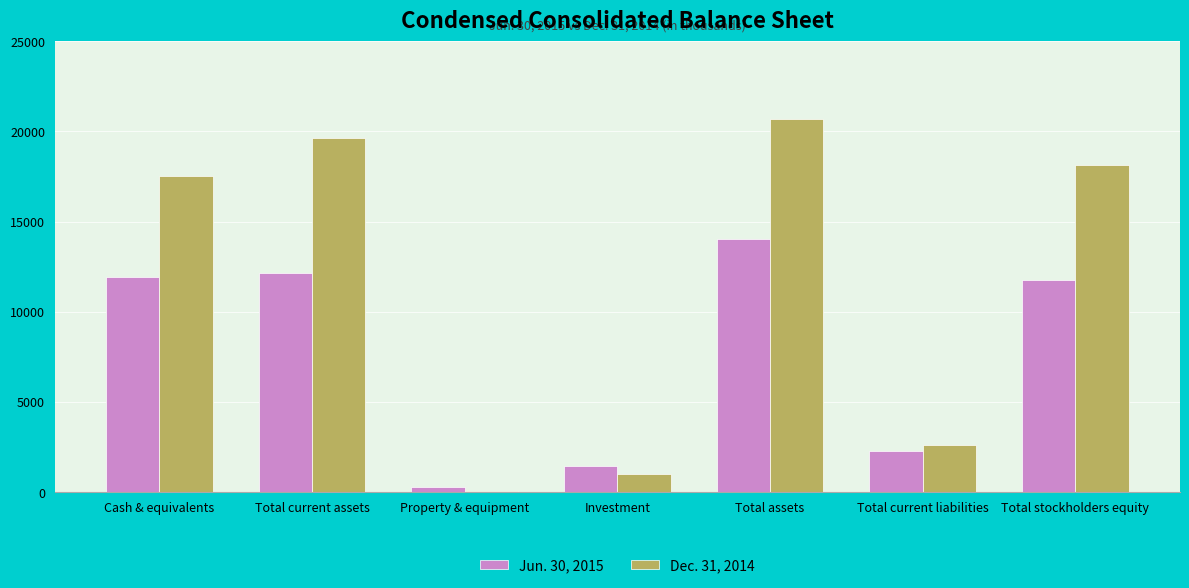

Is the value of Jun. 30, 2015 at Total assets greater than the value of Dec. 31, 2014 at Total stockholders equity?

No